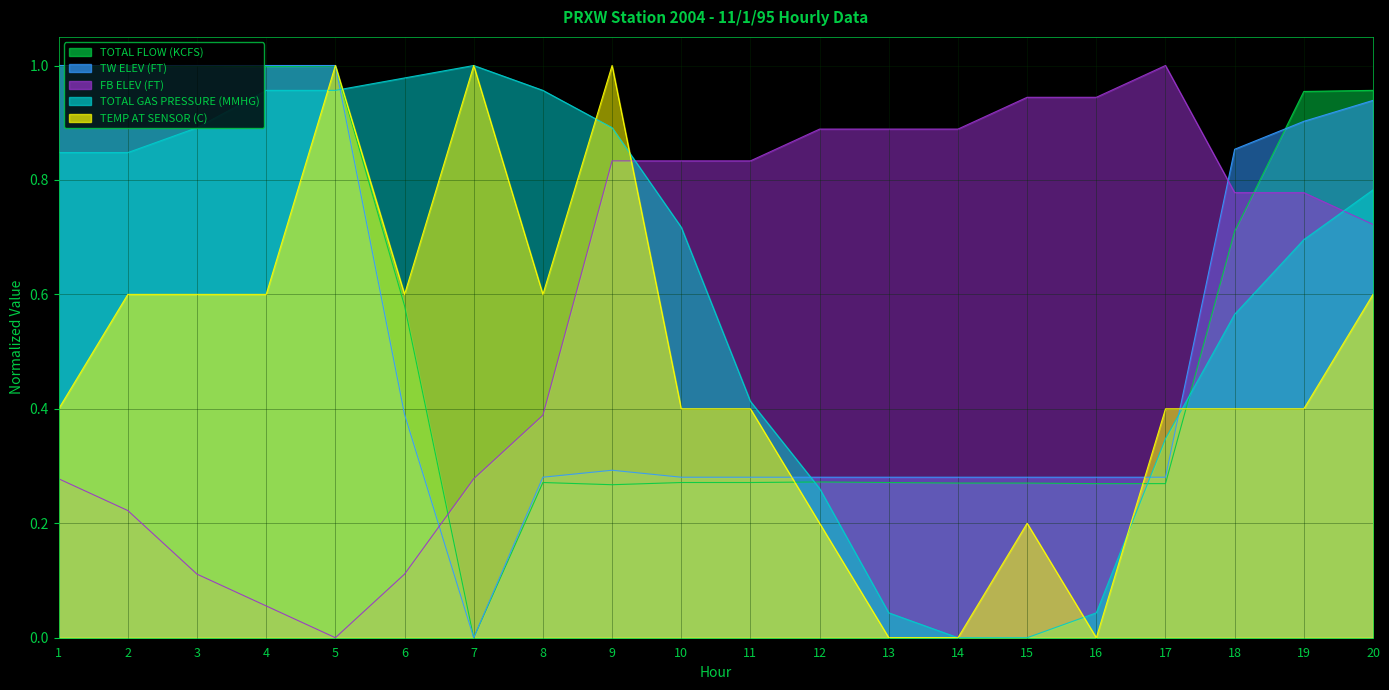

At which category is the sum across all series the highest?

20